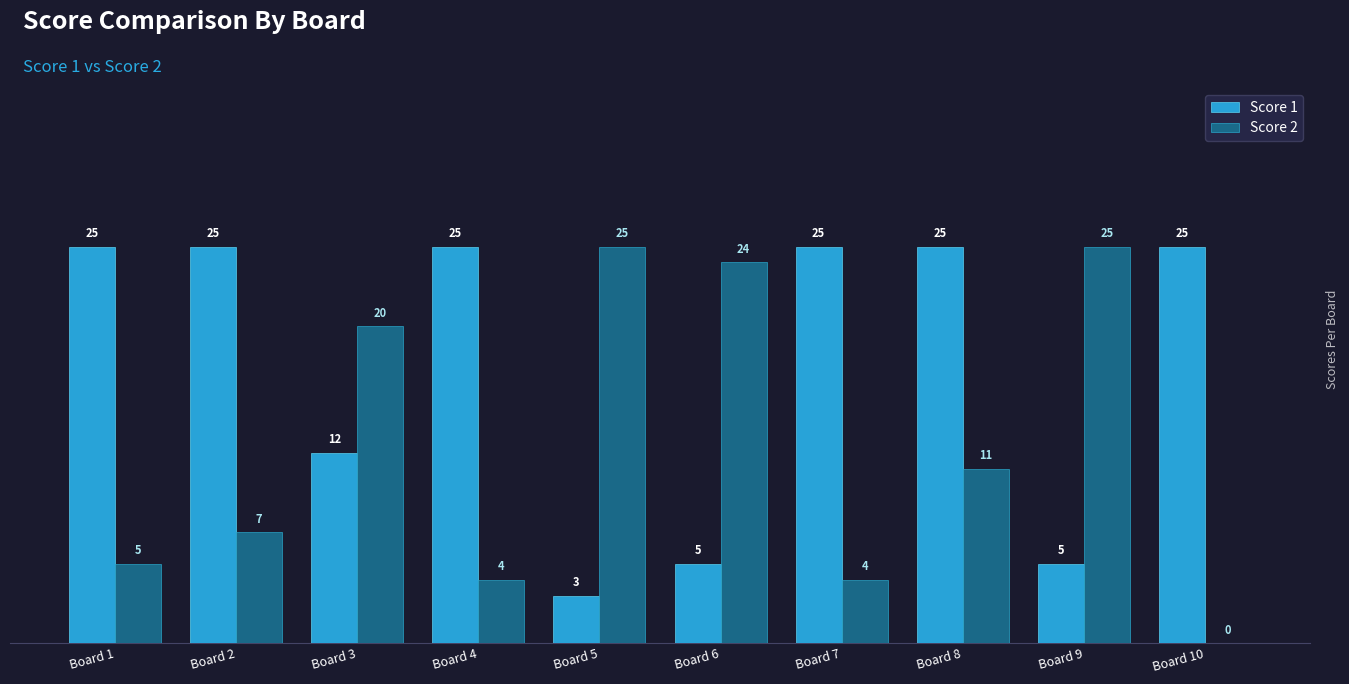

Which series changed the most between Board 1 and Board 7?

Score 2